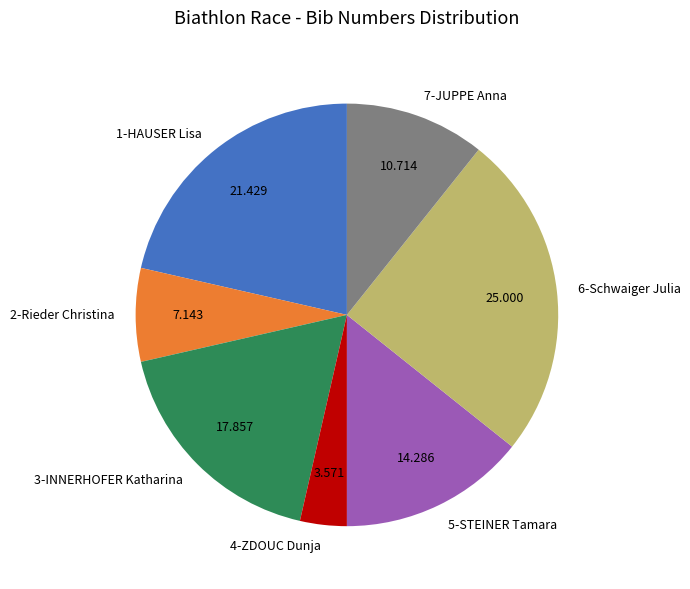

Rank the categories by value from highest to lowest.

6-Schwaiger Julia, 1-HAUSER Lisa, 3-INNERHOFER Katharina, 5-STEINER Tamara, 7-JUPPE Anna, 2-Rieder Christina, 4-ZDOUC Dunja